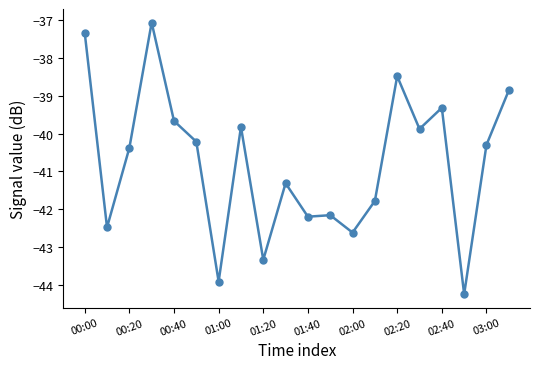

How many lines are shown in the chart?

1